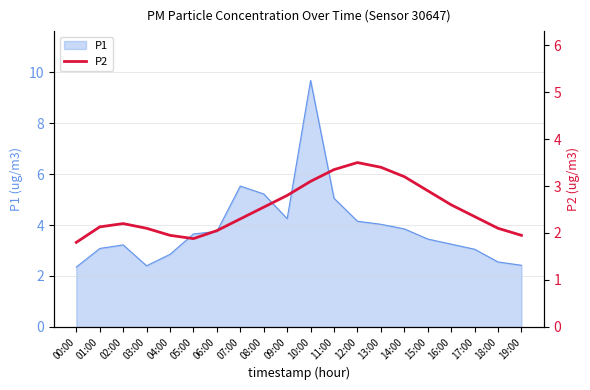

What is the lowest value of the P1 series?

2.4